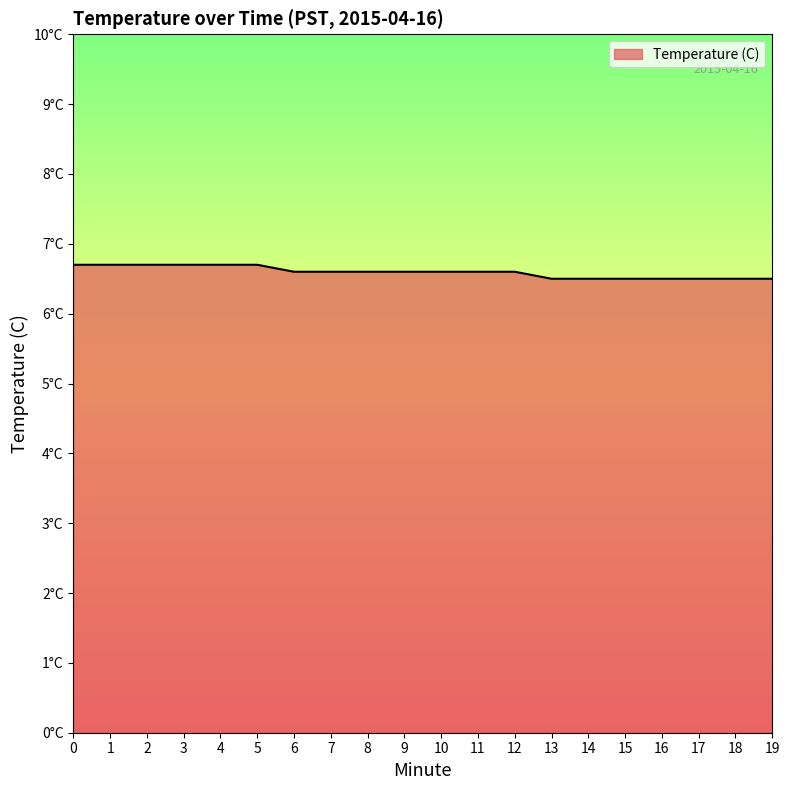

What is the sum of all values?

131.9